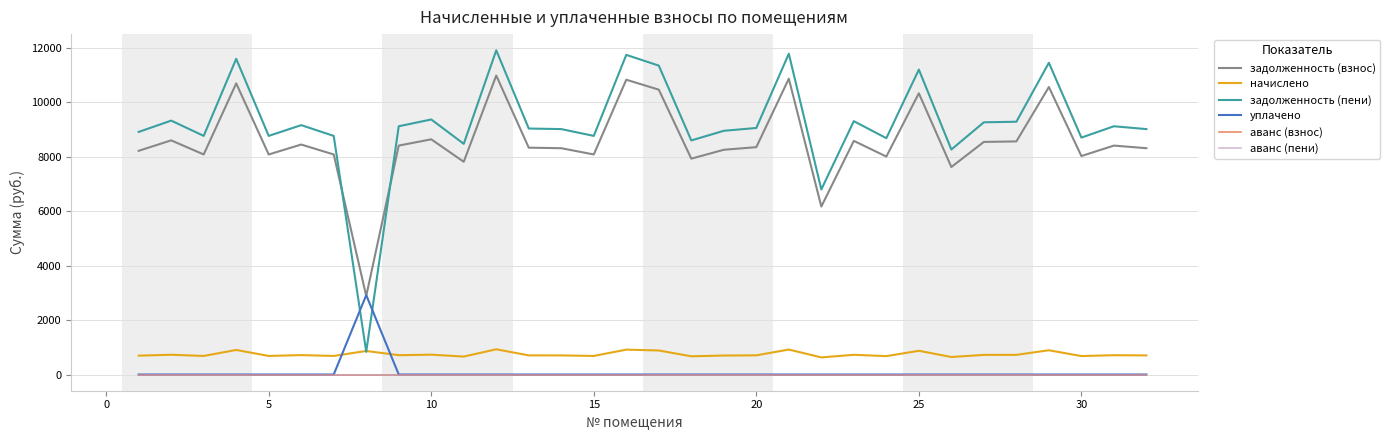

Does the chart have visible grid lines?

Yes